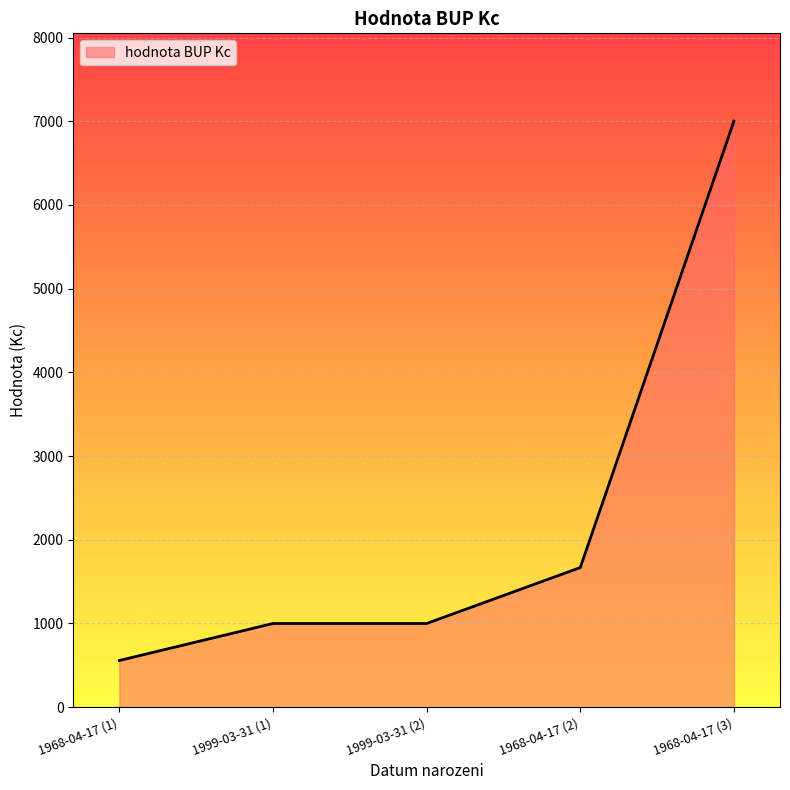

Where is the data nearest to the value 3779?

1968-04-17 (2)